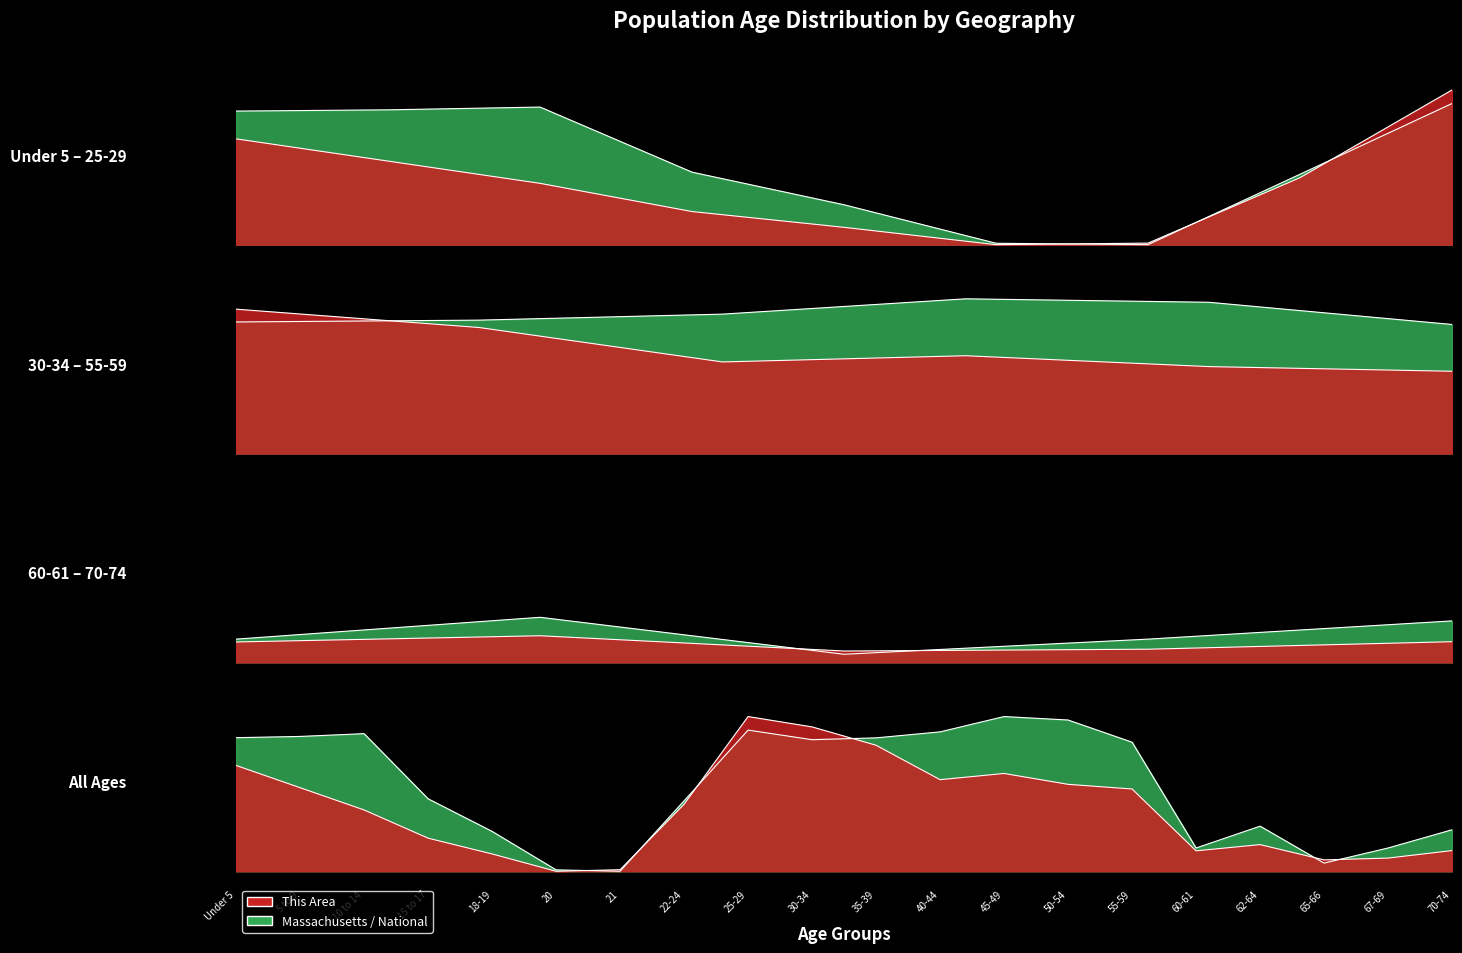

What is the difference between the highest and lowest values at 70-74?

0.1